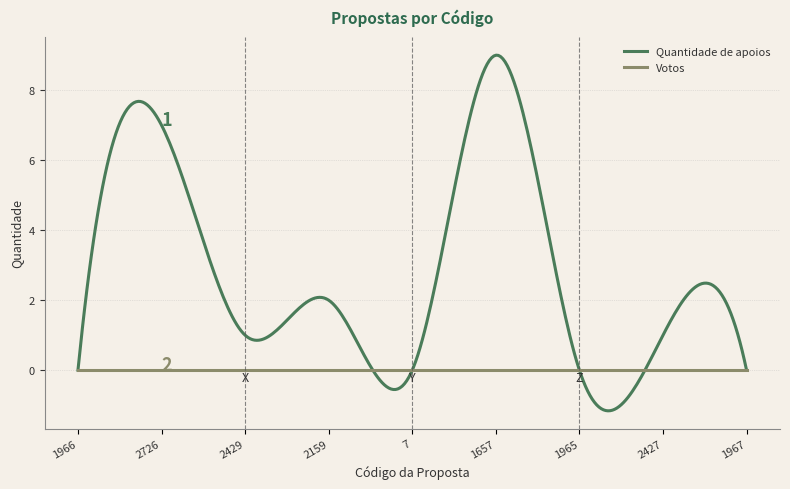

What is the sum of all Quantidade de apoios values?

856.7